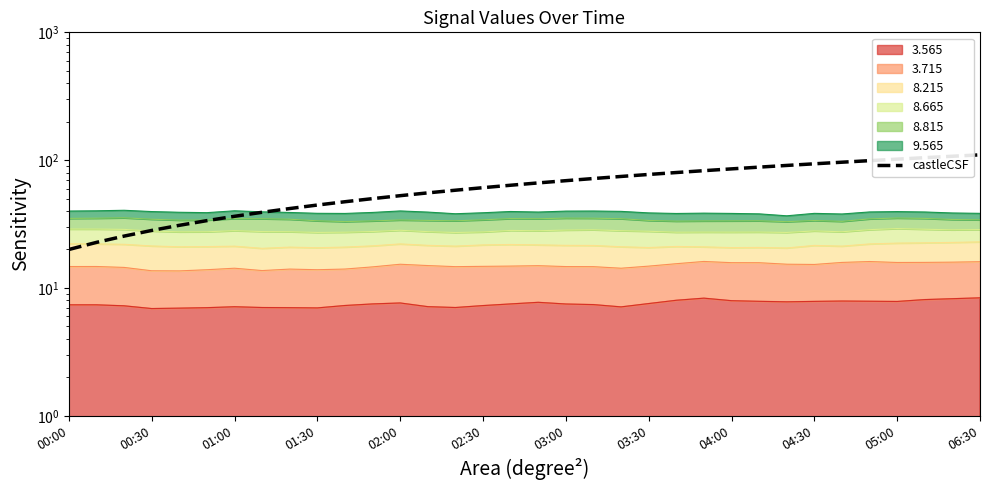

What is the sum of the values at 21 and 04:00?

119.1